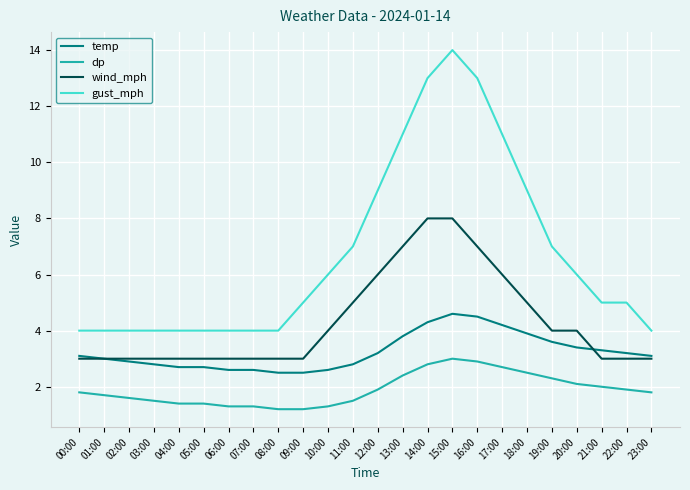

What is the average value of the temp series?

3.2